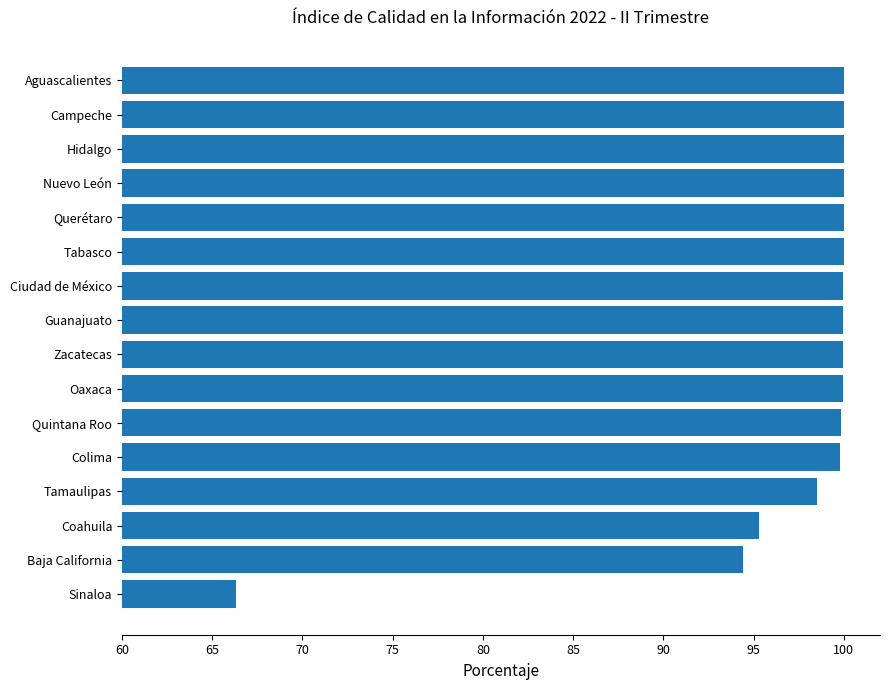

What value does the data have at Oaxaca?

99.9